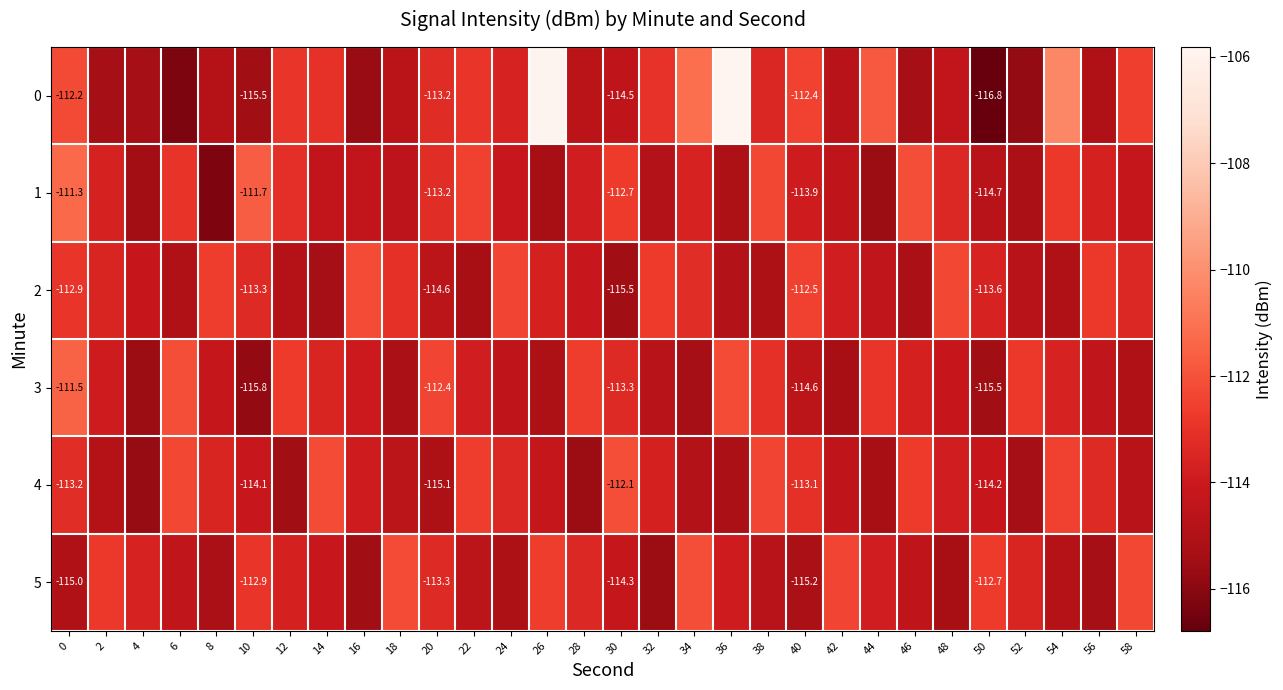

How many distinct data groups are displayed?

6